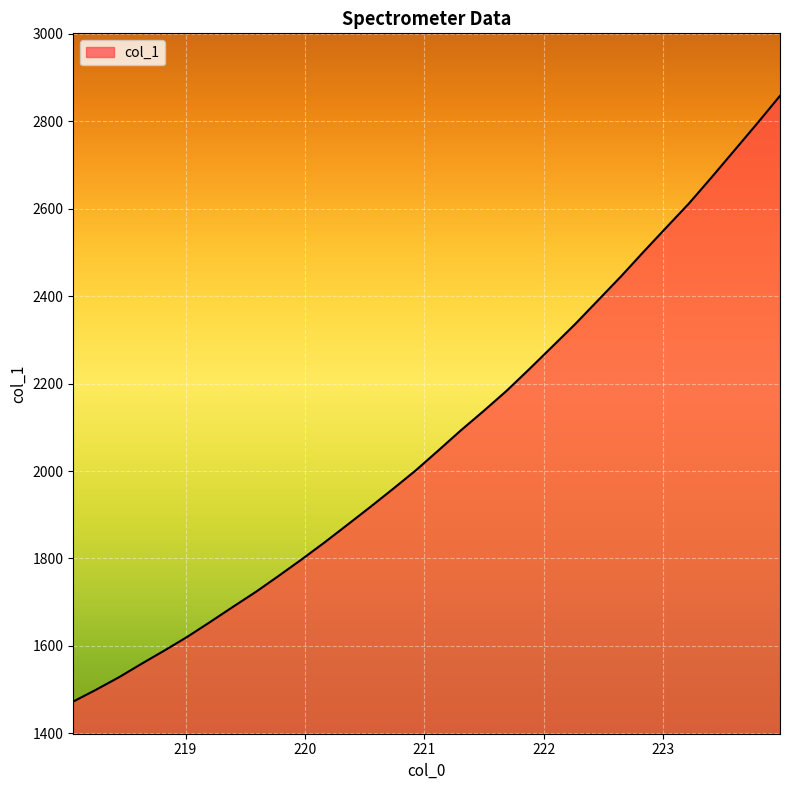

What is the difference between the maximum and minimum values?

1385.6